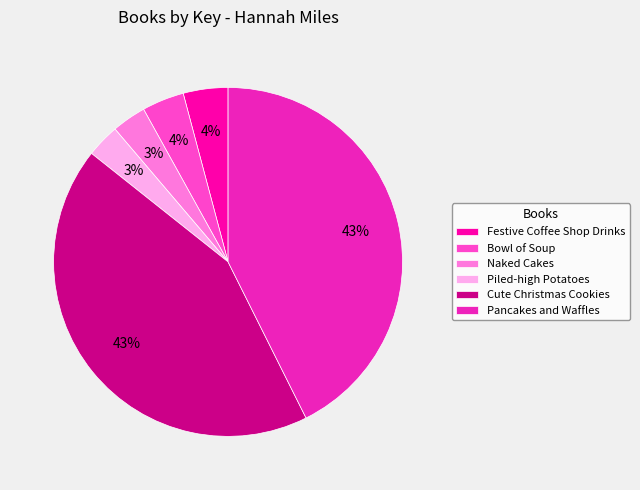

Does Bowl of Soup represent more than half of the total?

No